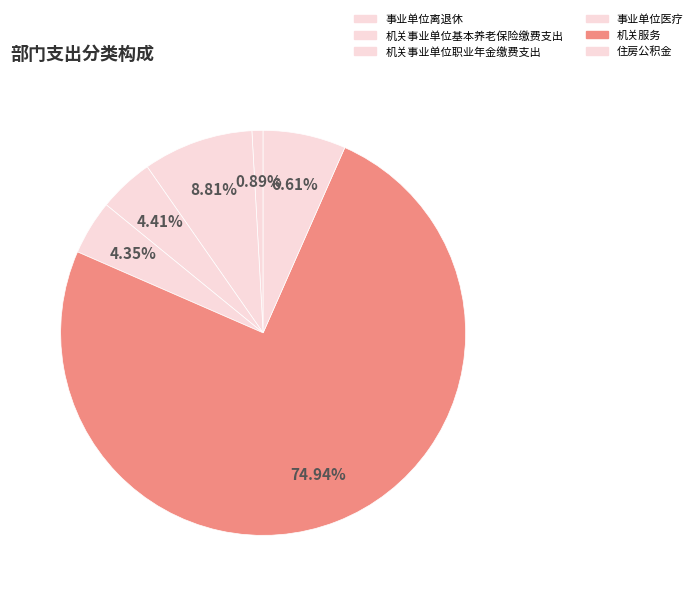

Which slice is the smallest?

事业单位离退休